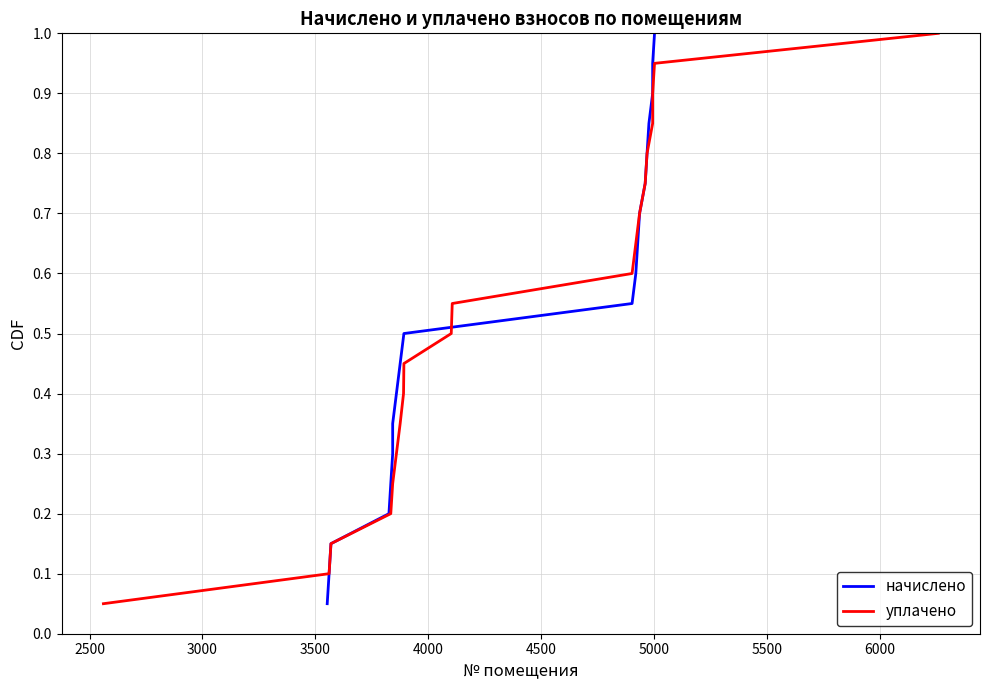

What is the sum of all уплачено values?

10.5